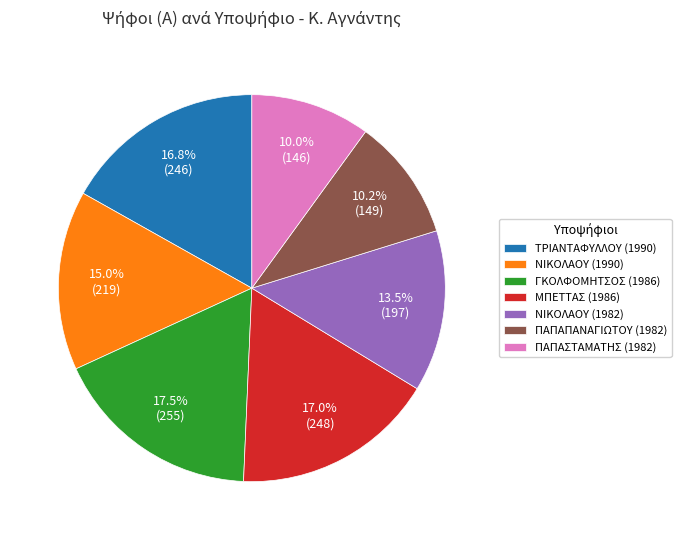

Approximately how many times larger is the value at ΠΑΠΑΣΤΑΜΑΤΗΣ (1982) compared to ΜΠΕΤΤΑΣ (1986)?

0.6